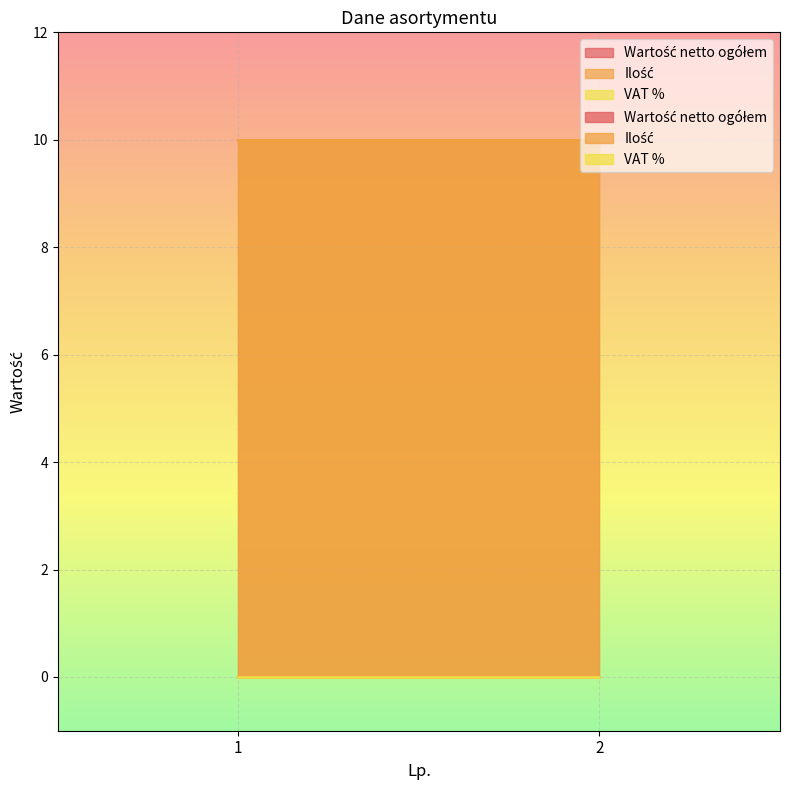

Which category has the highest value in the Wartość netto ogółem series?

1